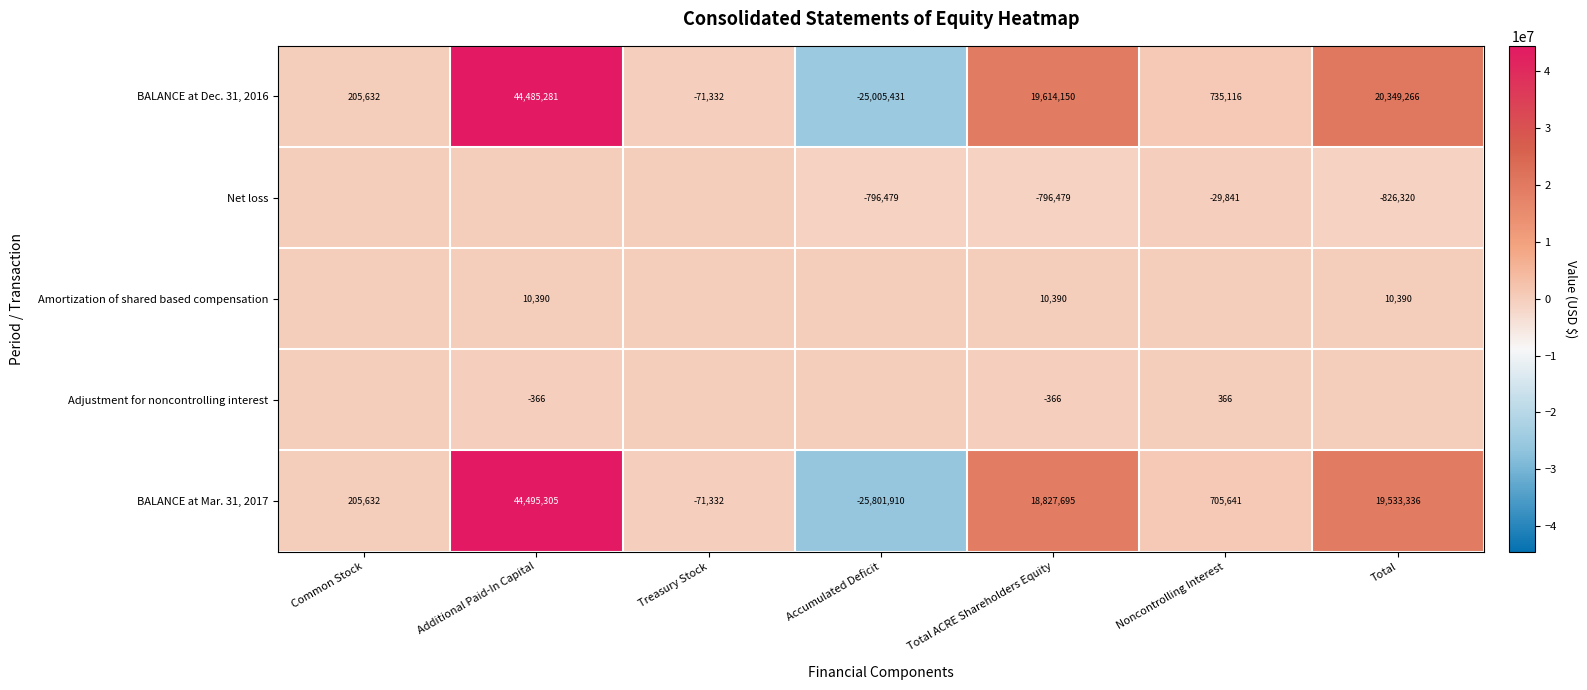

Is the value of Net loss at Noncontrolling Interest greater than the value of BALANCE at Mar. 31, 2017 at Common Stock?

No